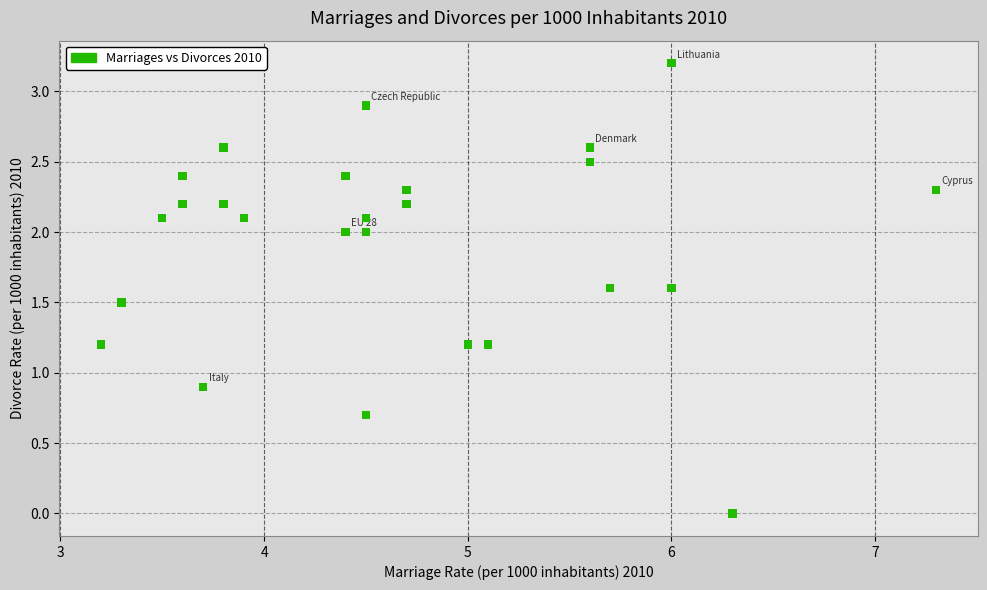

What Y value in the scatter plot is closest to 1?

0.9